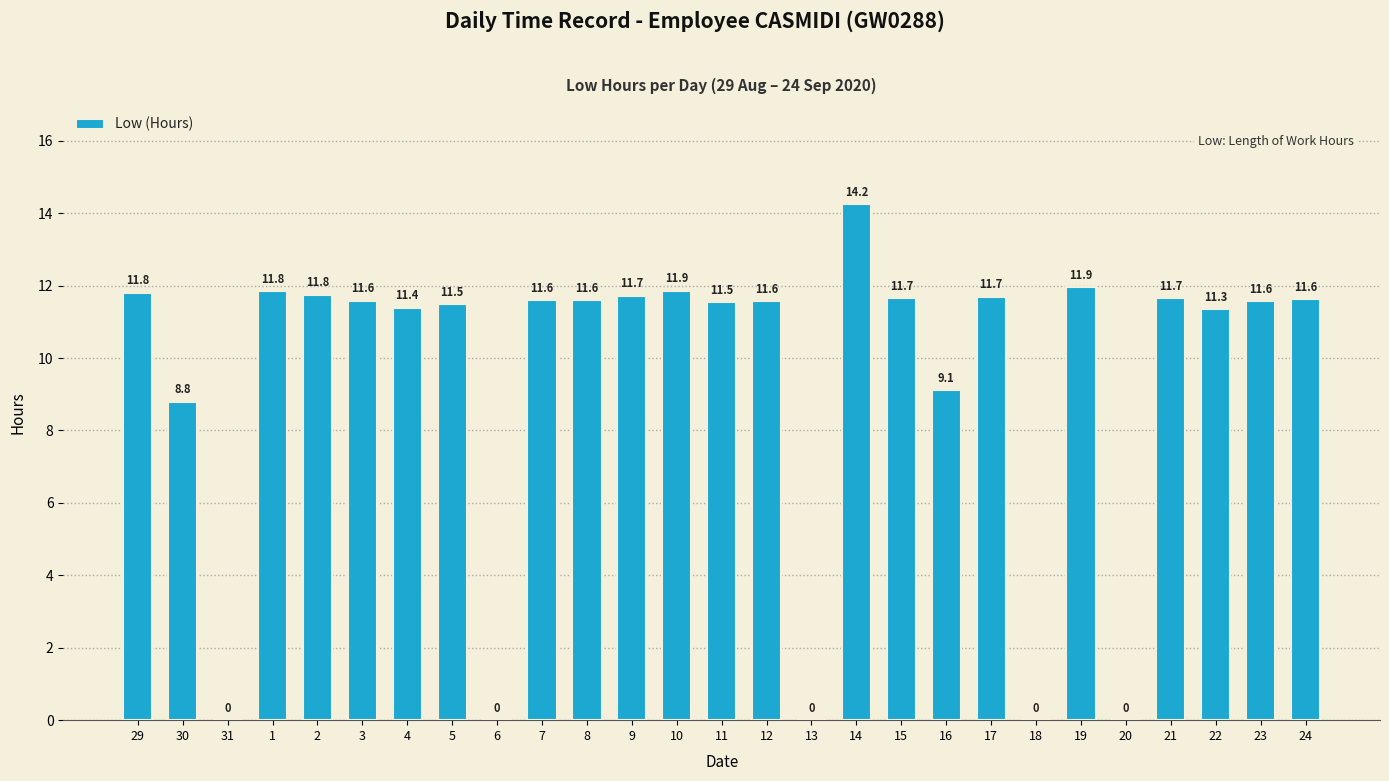

How many data points are above 11?

20